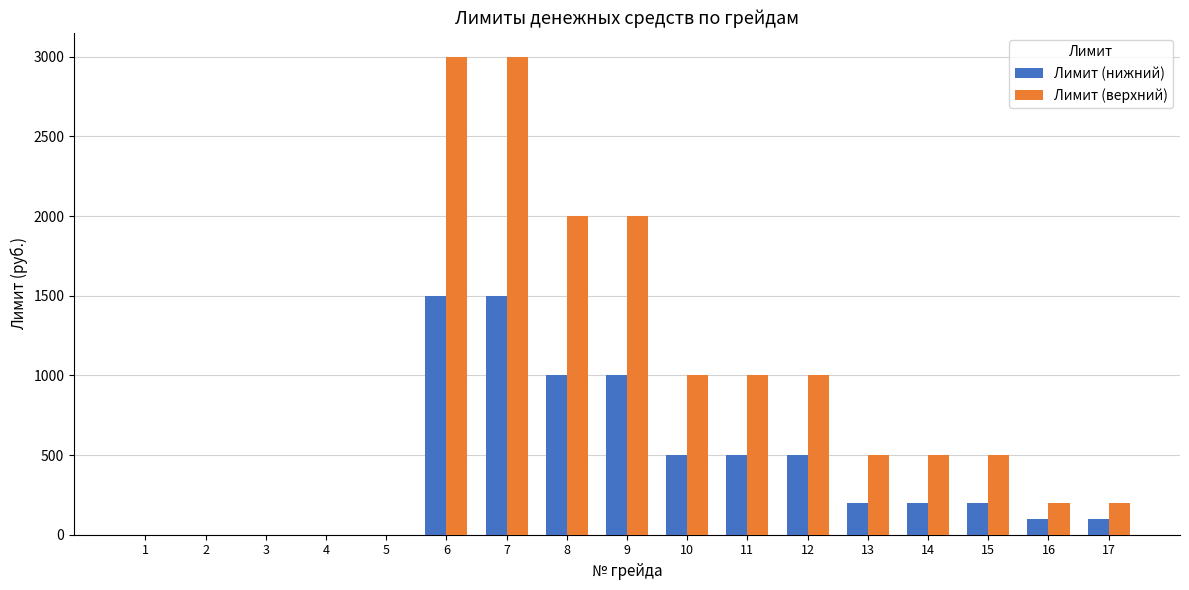

What is the total value across all series at 17?

300